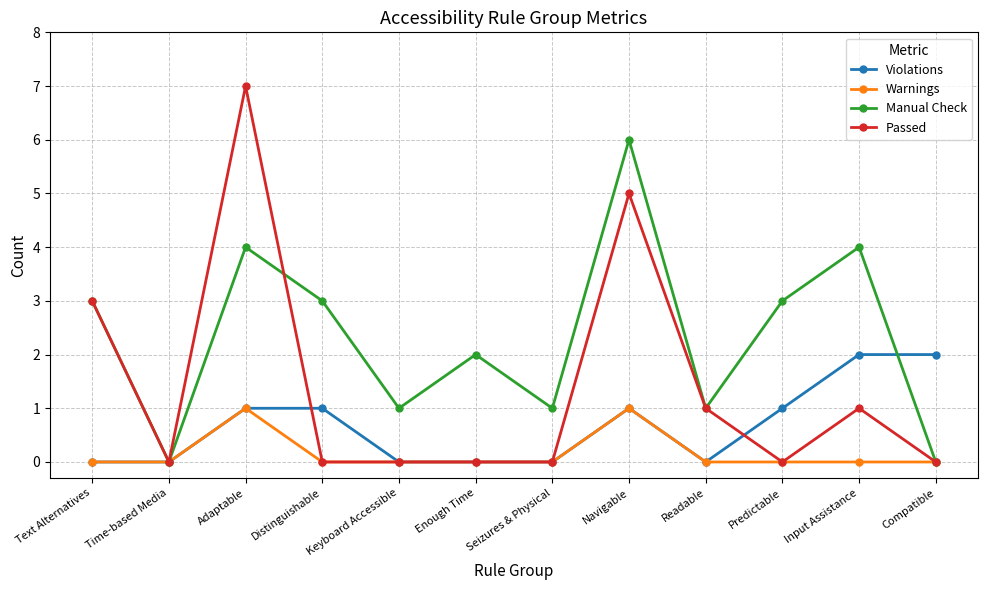

What is the difference between the Passed values at Navigable and Distinguishable?

5